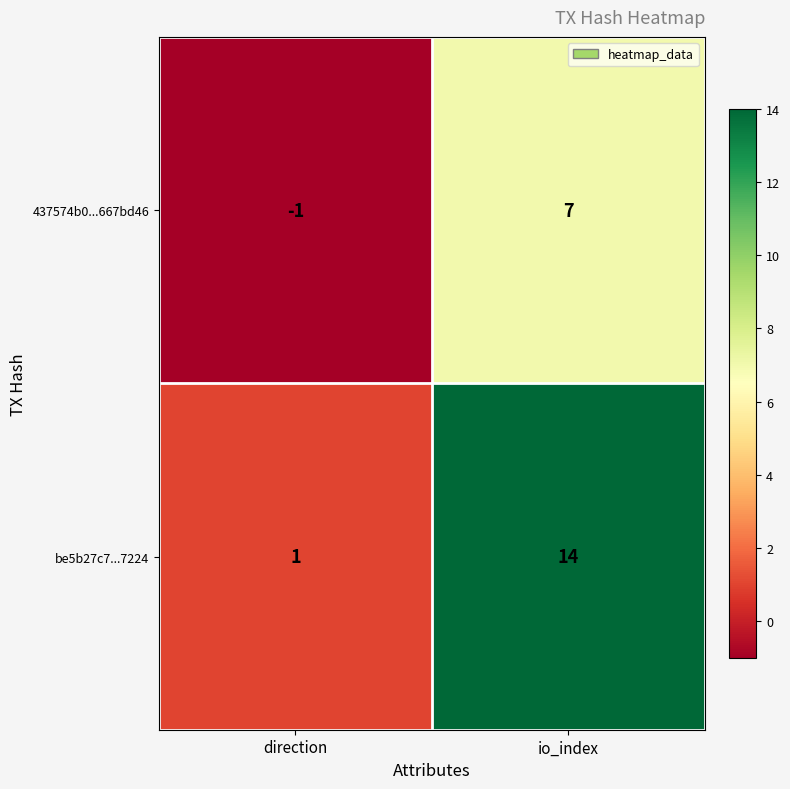

True or false: be5b27c7...7224 has a value of 14 at io_index.

True